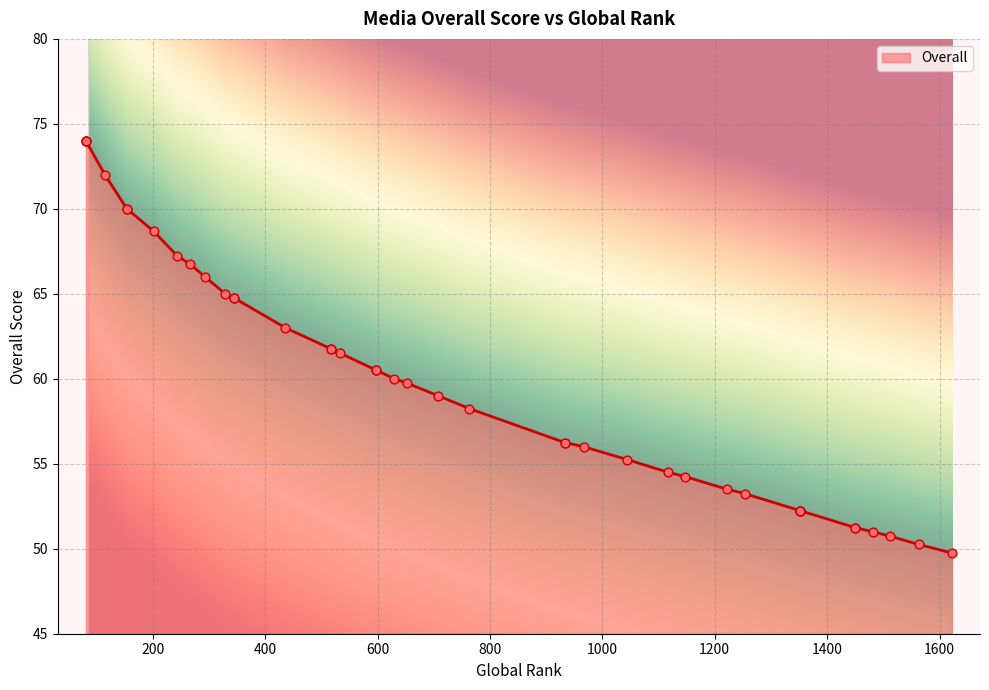

What is the ratio of the value at 1563 to the value at 598?

0.8